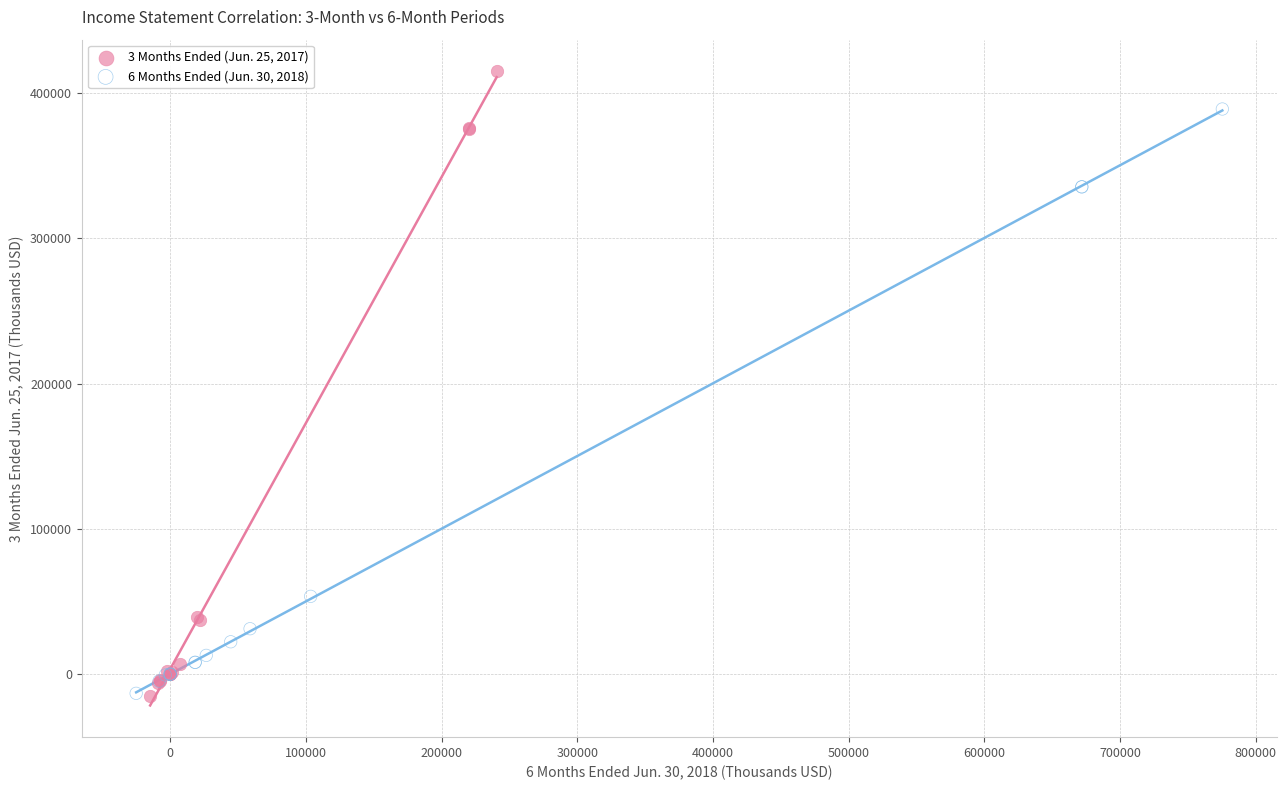

What are all the series names shown in the legend?

3 Months Ended (Jun. 25, 2017), 6 Months Ended (Jun. 30, 2018)